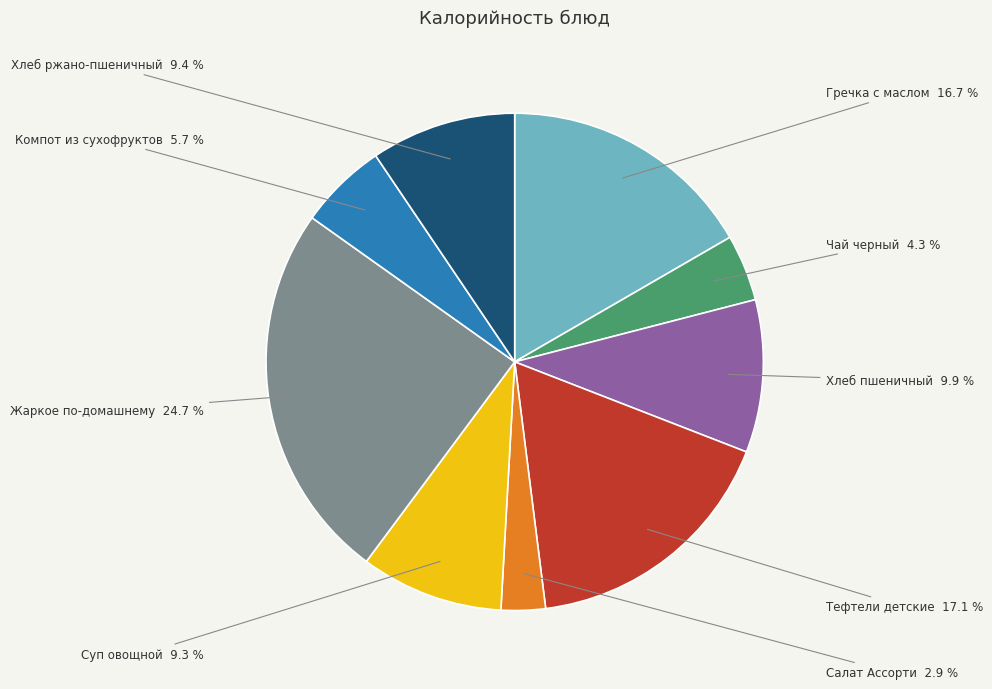

Does Гречка с маслом account for over 50% of the chart?

No